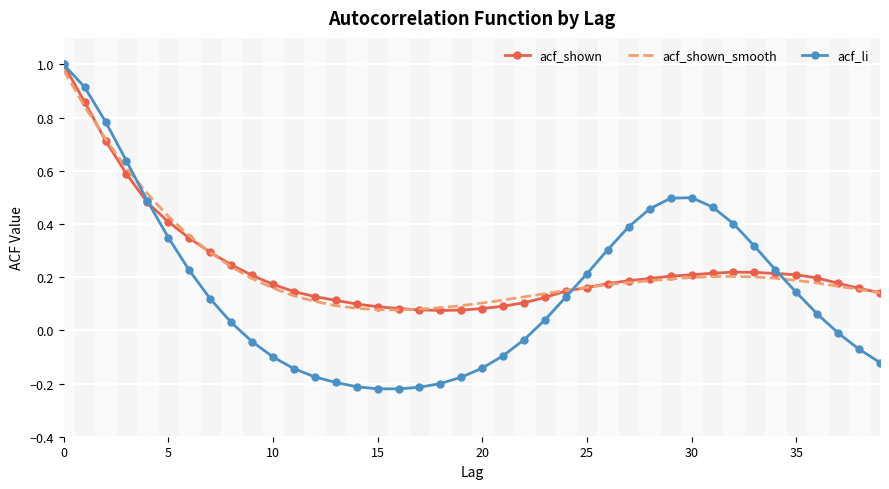

How many categories are shown in the chart?

40